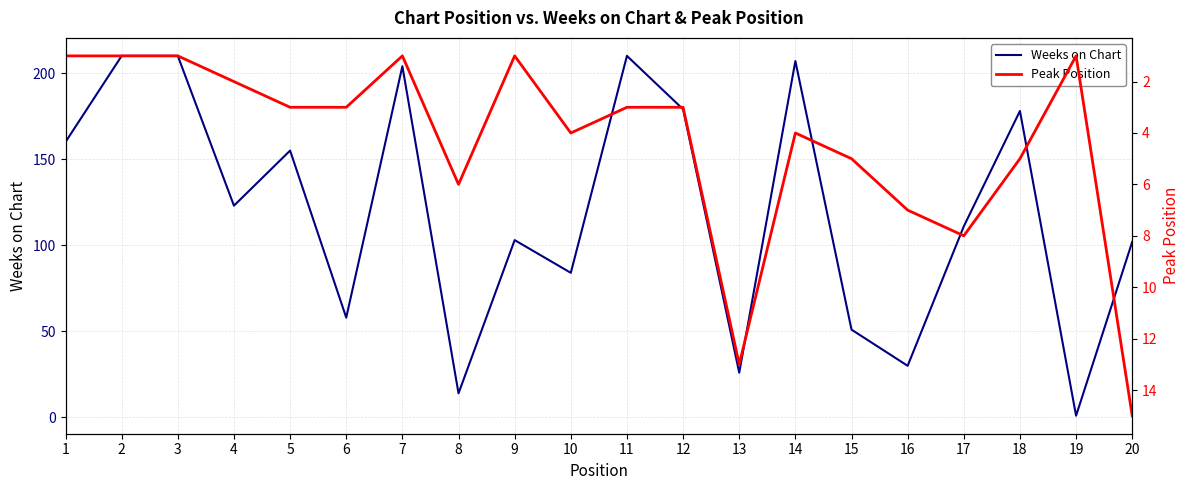

Which series has the largest total across all categories?

Weeks on Chart